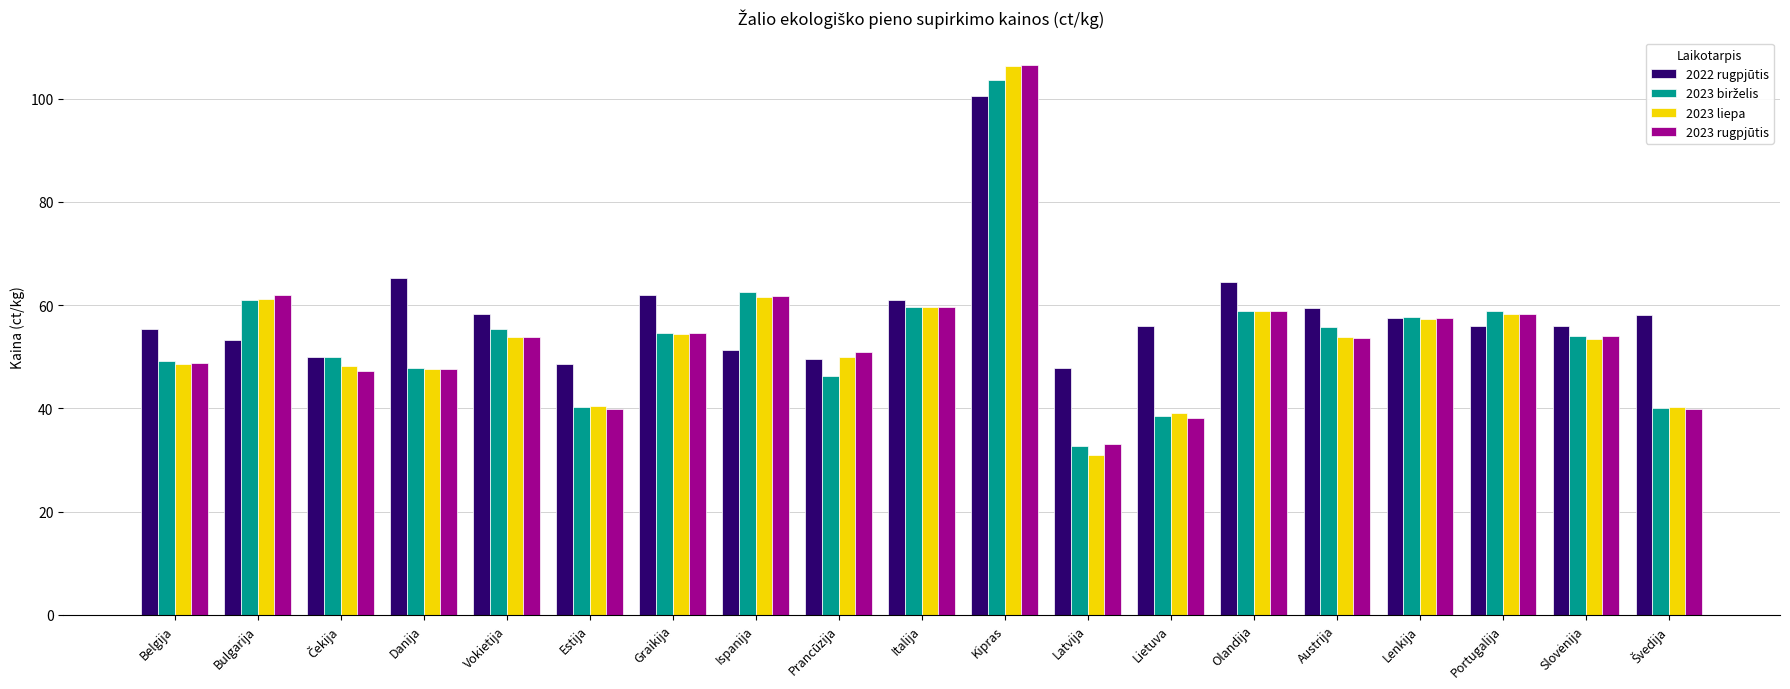

How many groups of bars are there?

19